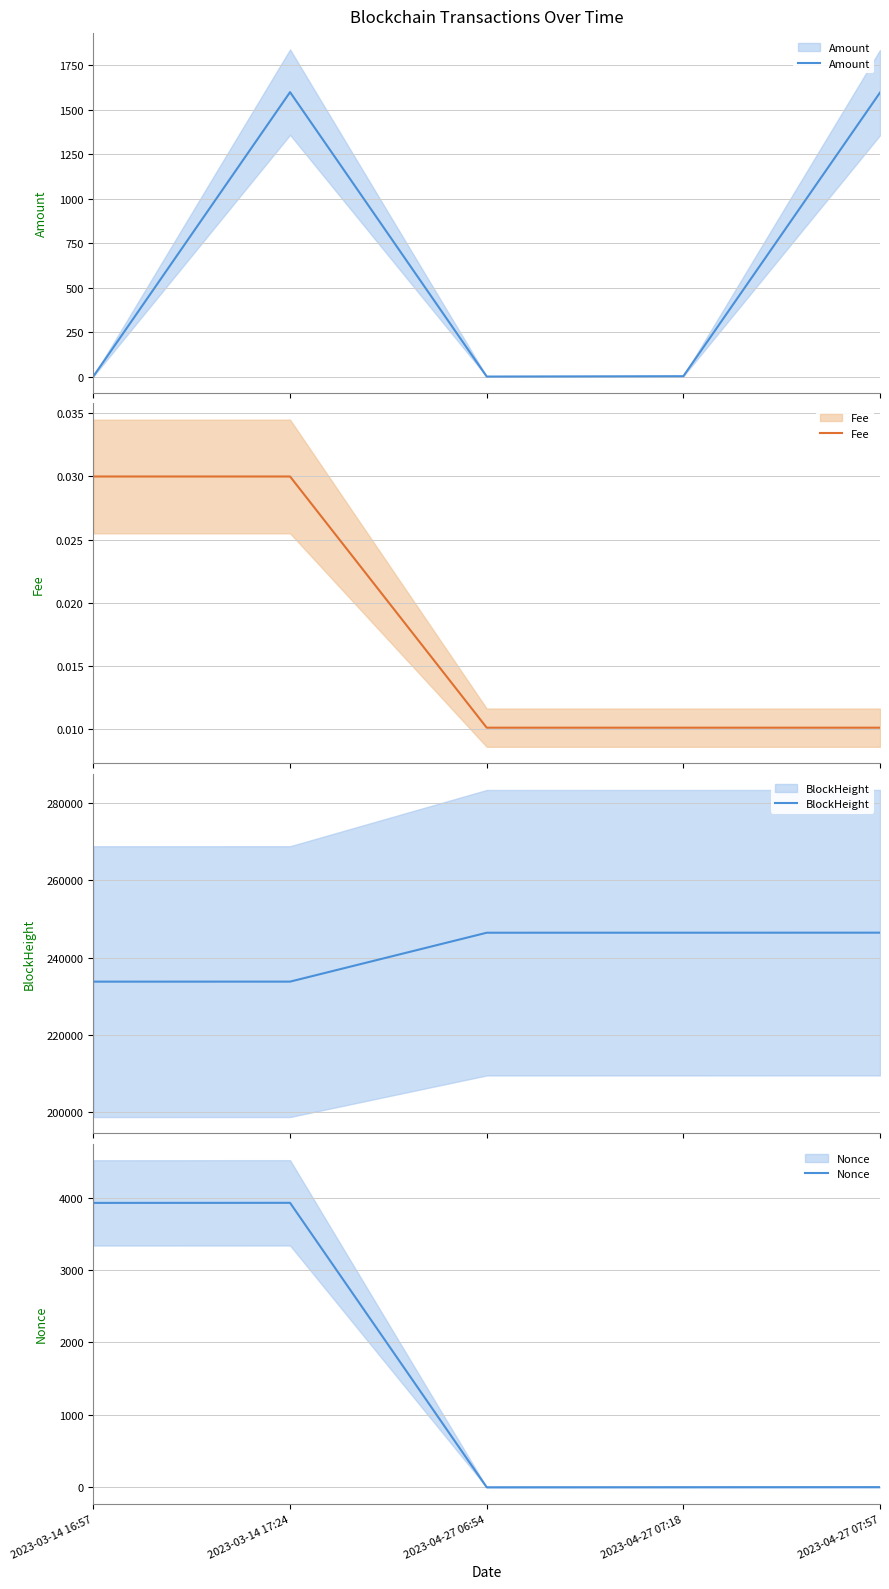

How many times do Nonce and Amount cross each other?

1